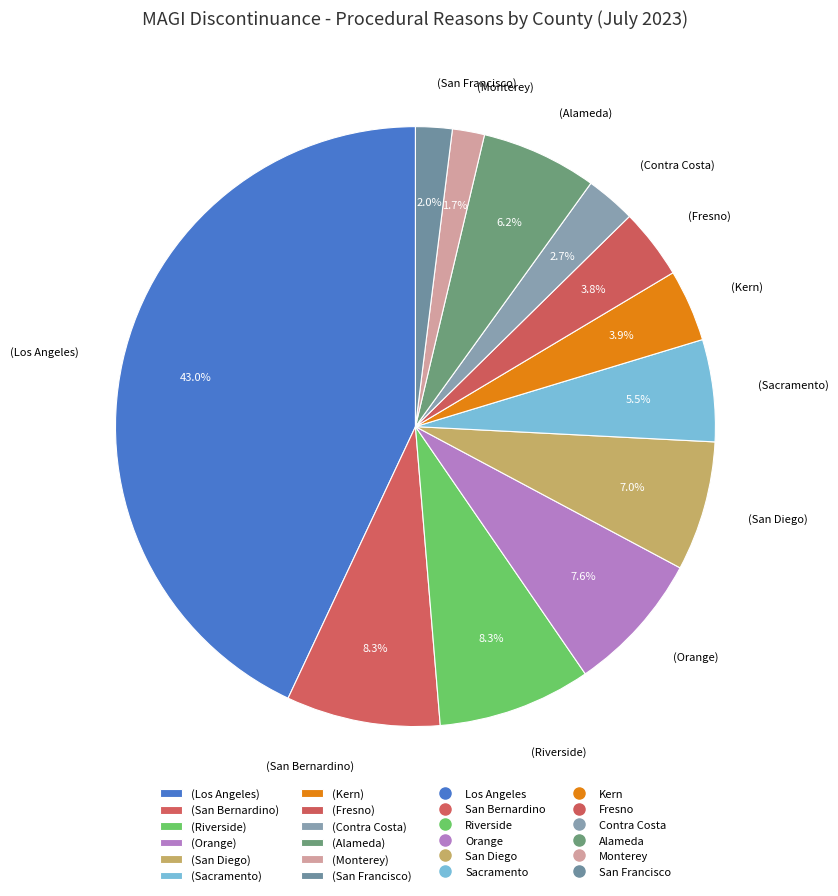

What portion of the pie excludes (Contra Costa)?

97.3%